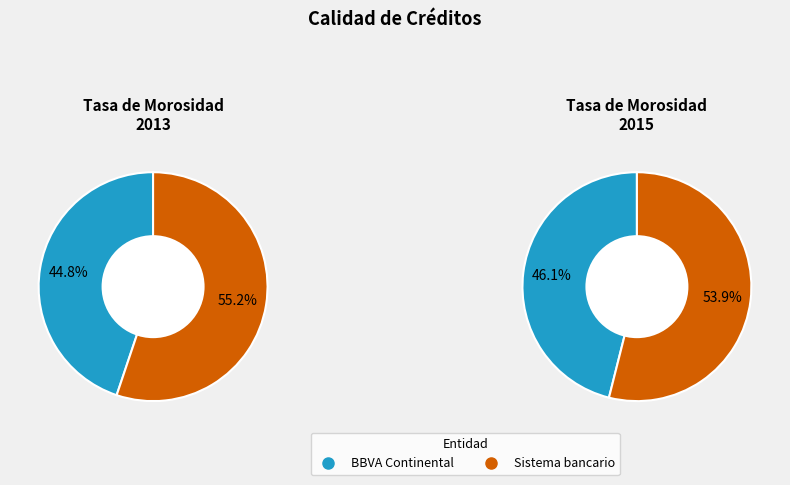

What is the smallest slice in the pie chart?

BBVA Continental